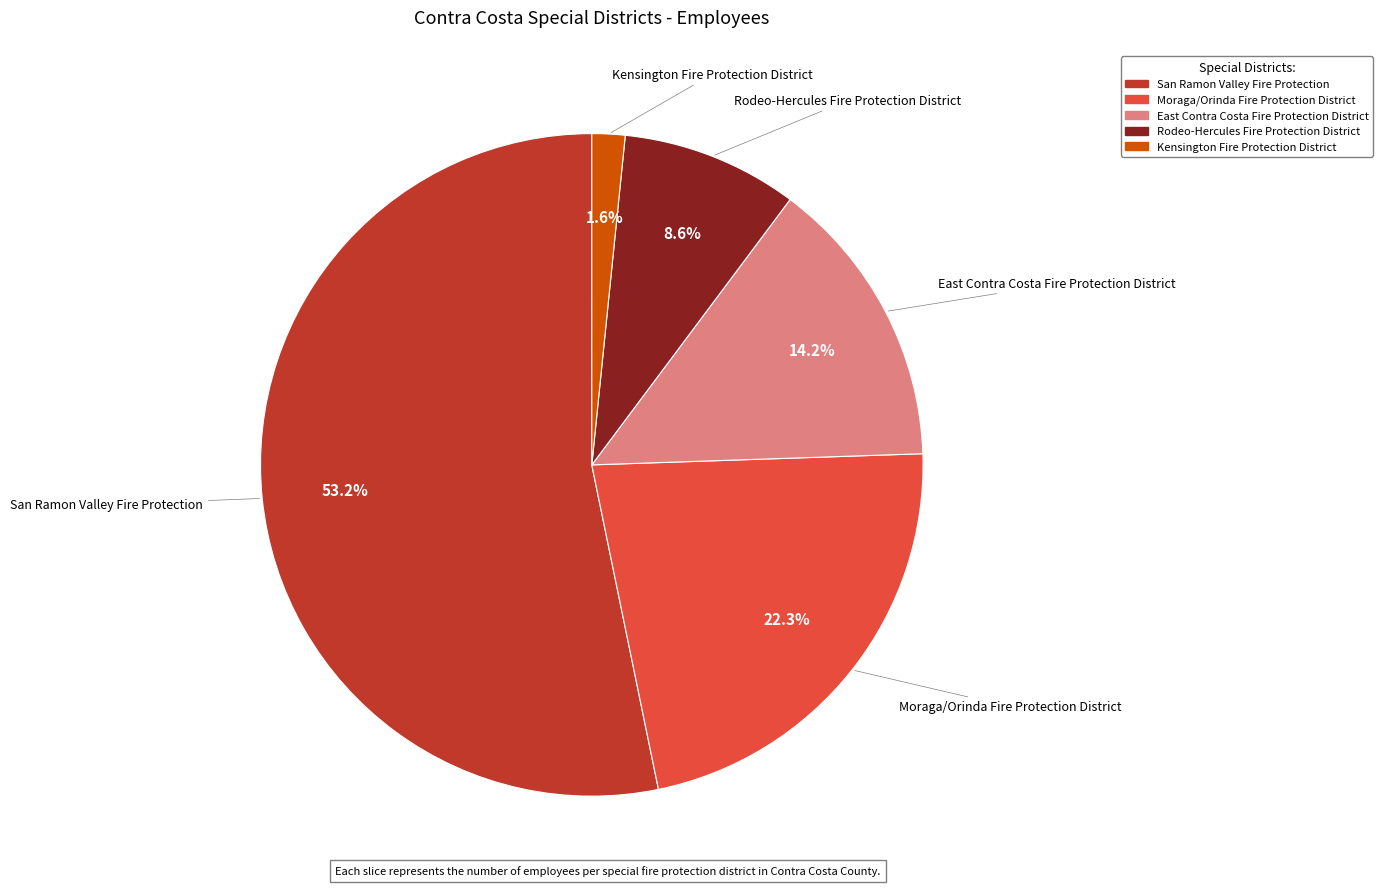

What portion of the pie excludes Rodeo-Hercules Fire Protection District?

91.4%